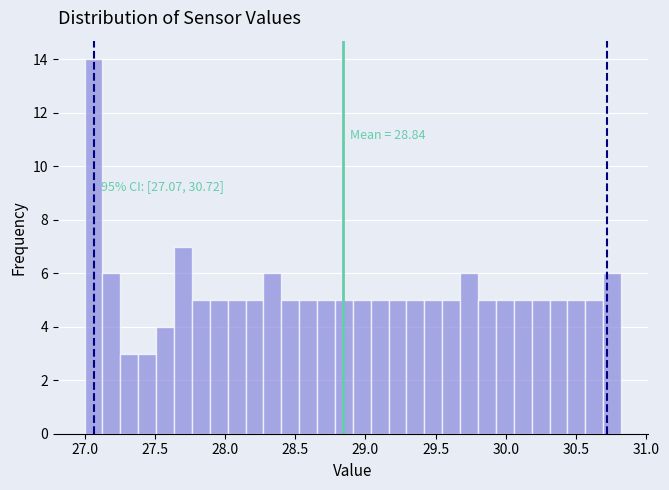

Around what value on the x-axis is the tallest bar? Give the approximate position of its centre, as read against the axis.

27.05